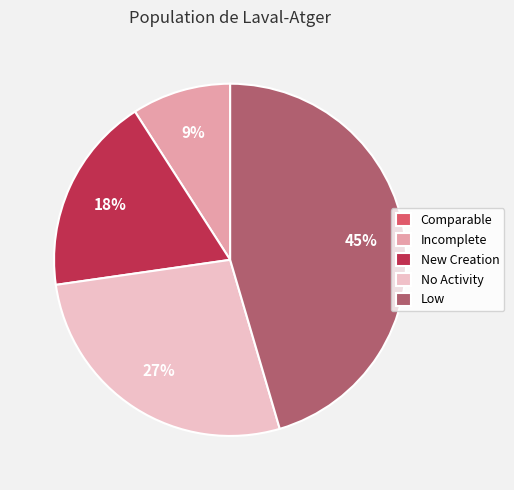

Is Low the majority of the pie?

No